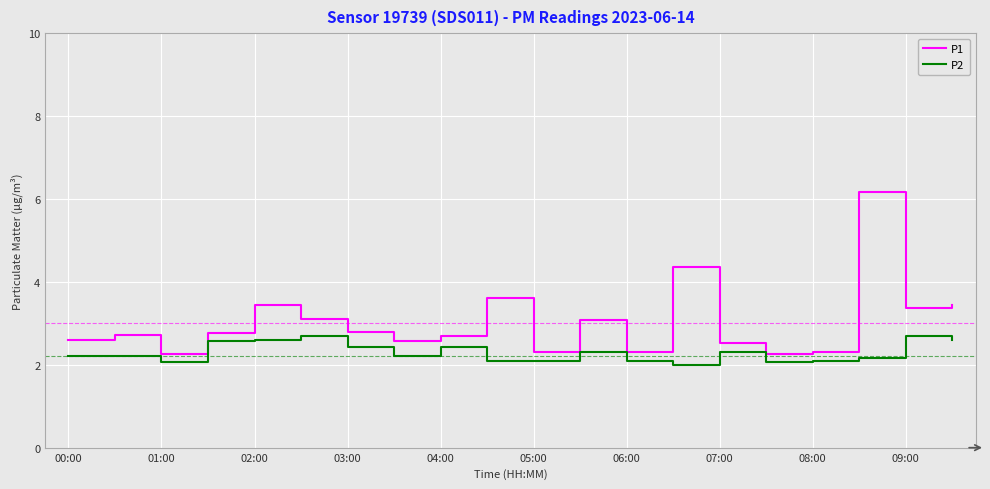

Which series has the largest total across all categories?

P1